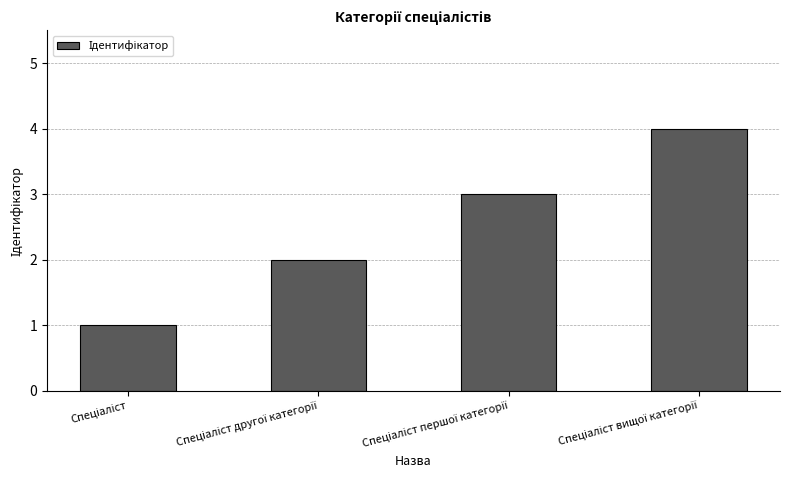

Reading left to right, extract all data points from this chart.

1	2	3	4